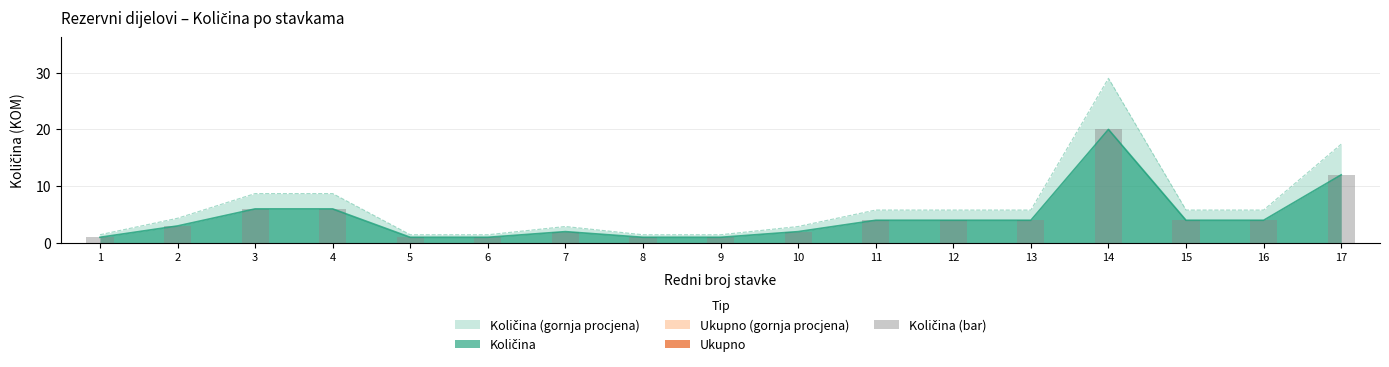

Reading left to right, list all the values displayed in this chart.

1	3	6	6	1	1	2	1	1	2	4	4	4	20	4	4	12